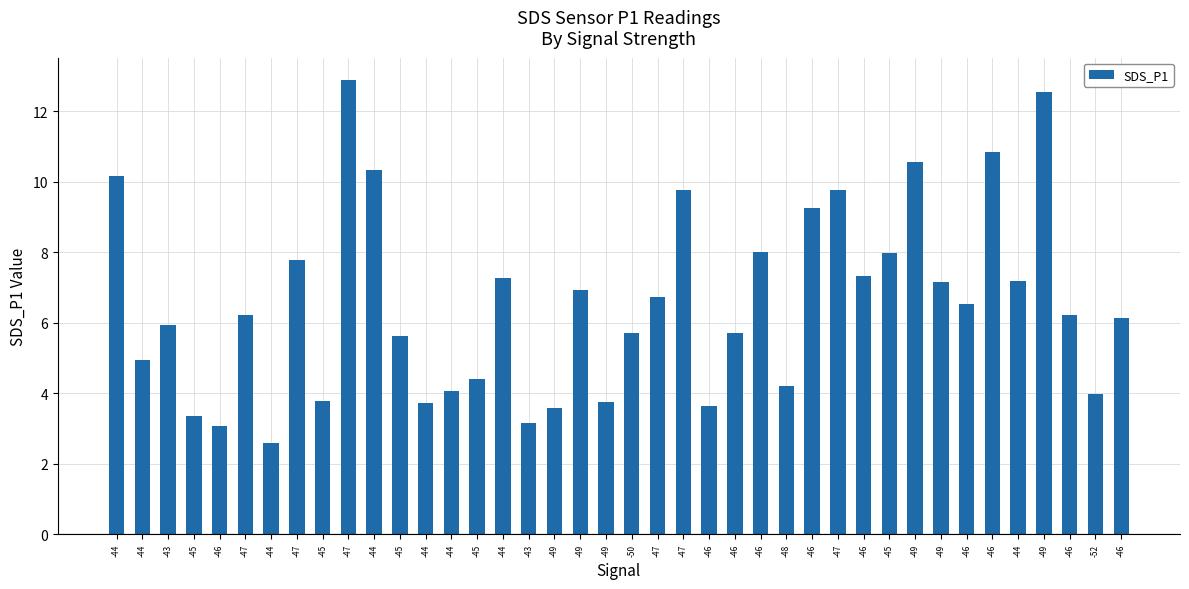

List the labels in order of value, largest first.

-47, -49, -46, -49, -44, -44, -47, -47, -46, -46, -45, -47, -46, -44, -44, -49, -49, -47, -46, -47, -46, -46, -43, -46, -50, -45, -44, -45, -48, -44, -52, -45, -49, -44, -46, -49, -45, -43, -46, -44